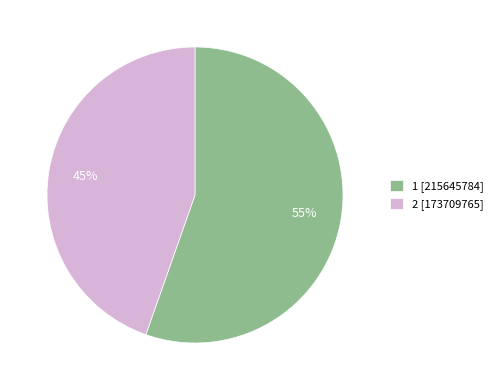

To the nearest percent, what is the average slice percentage?

50%